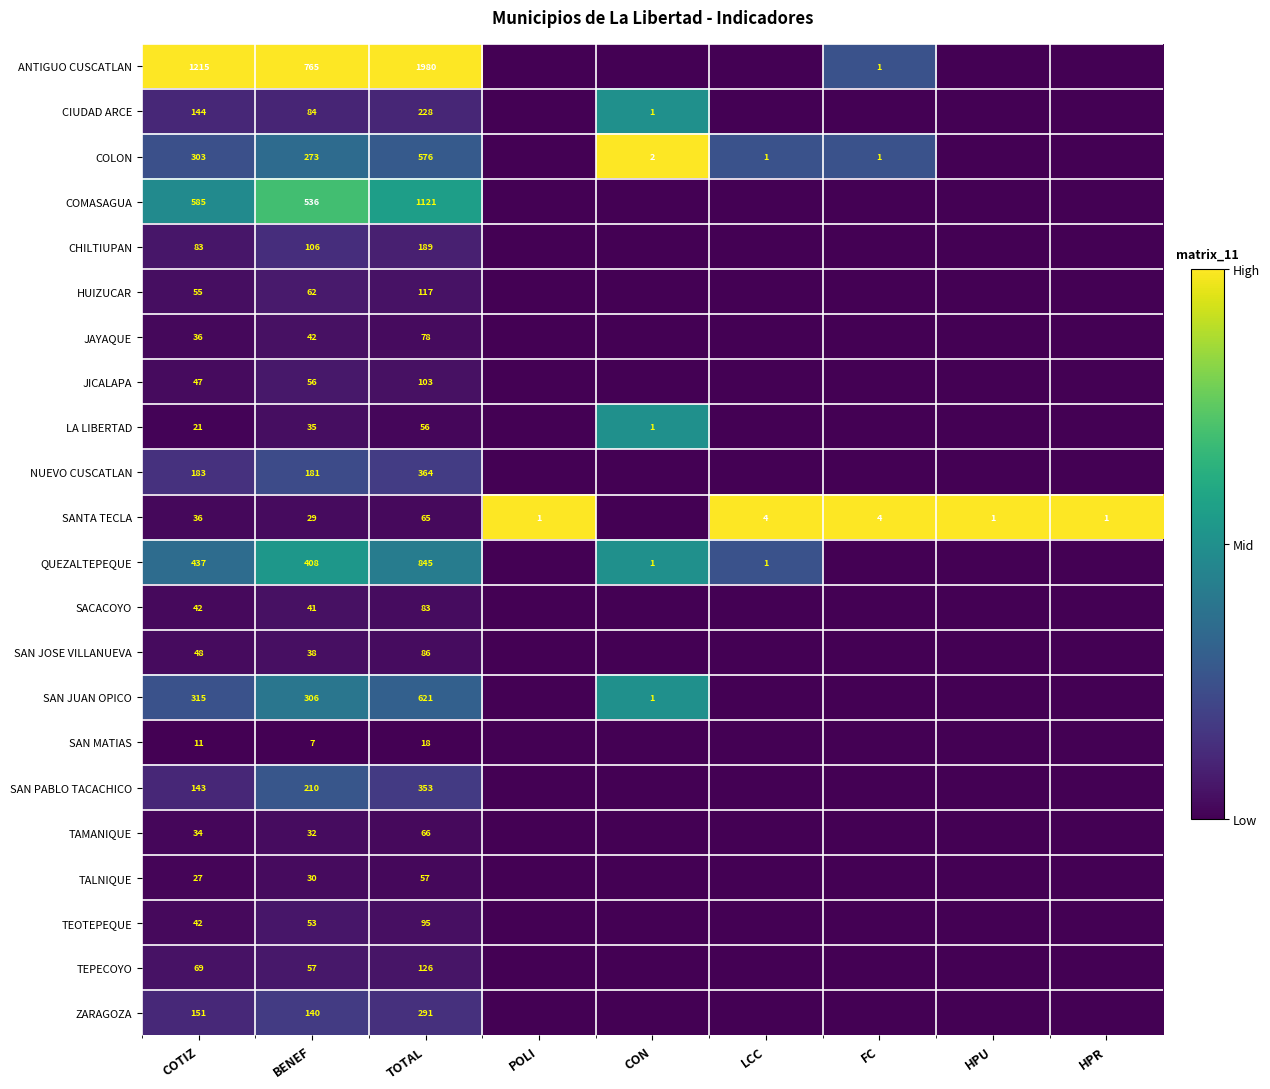

What is the total value across all series at COTIZ?

4027